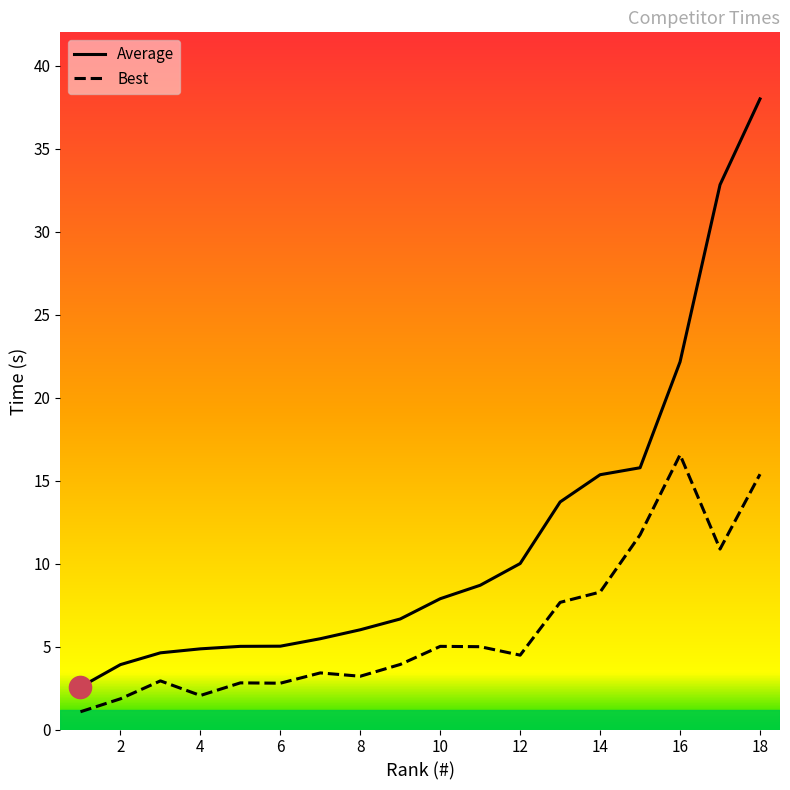

What is the difference between the maximum and minimum values in the Best series?

15.5